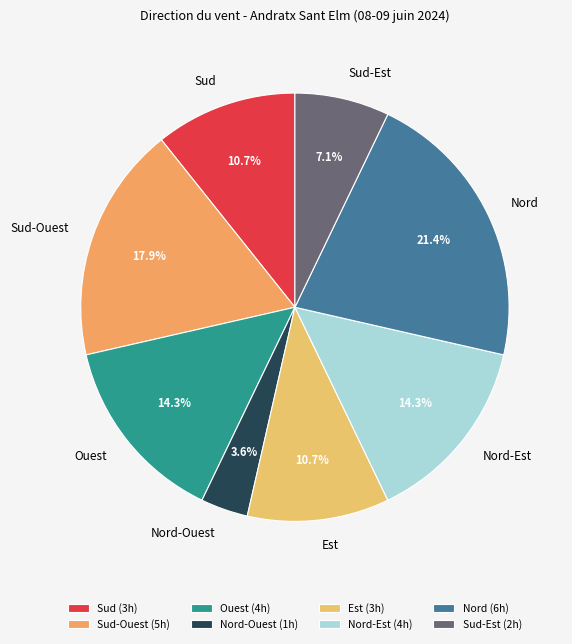

Does Nord-Est account for over 50% of the chart?

No